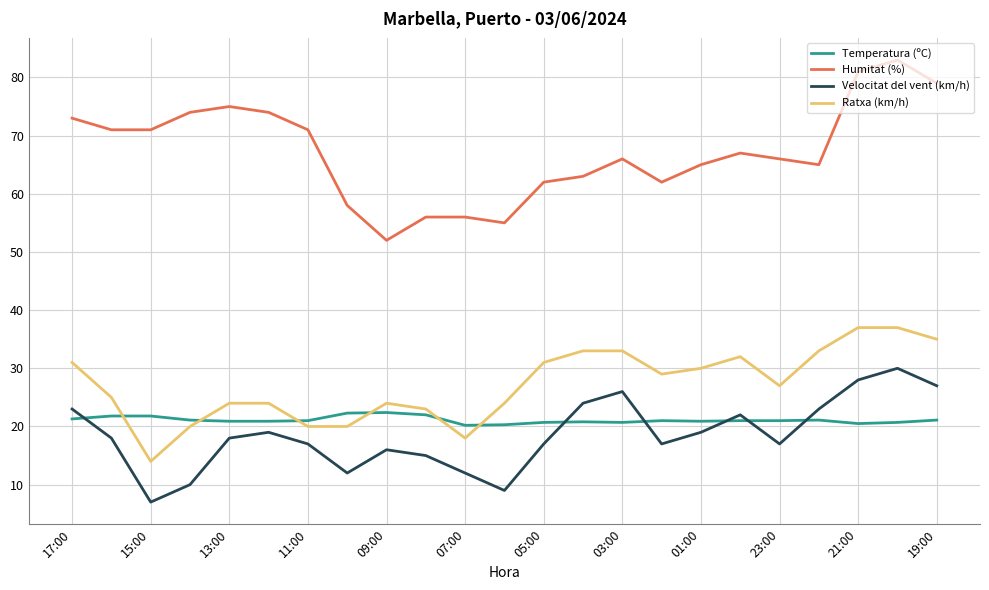

True or false: Velocitat del vent (km/h) and Temperatura (ºC) cross at least once.

True